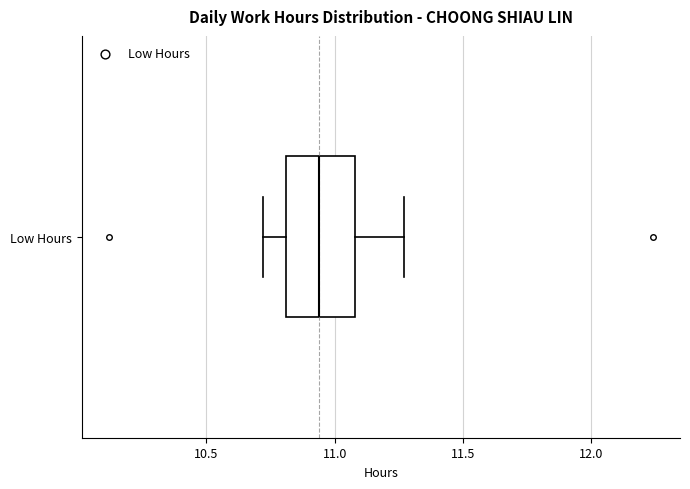

Read this box plot against the x-axis: the position of the median line, the range covered by the box, and the ends of both whiskers. The values are not printed on the chart, so give them approximately, as read against the axis.

median 10.95, box 10.80 to 11.10, whiskers 10.70 to 11.25